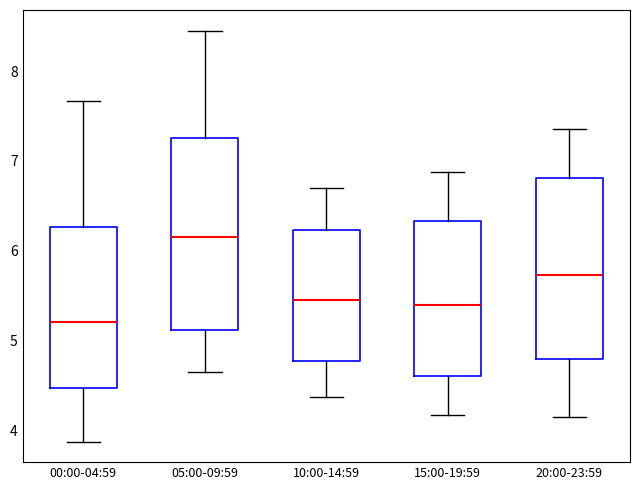

Which box has the lowest median line?

00:00-04:59